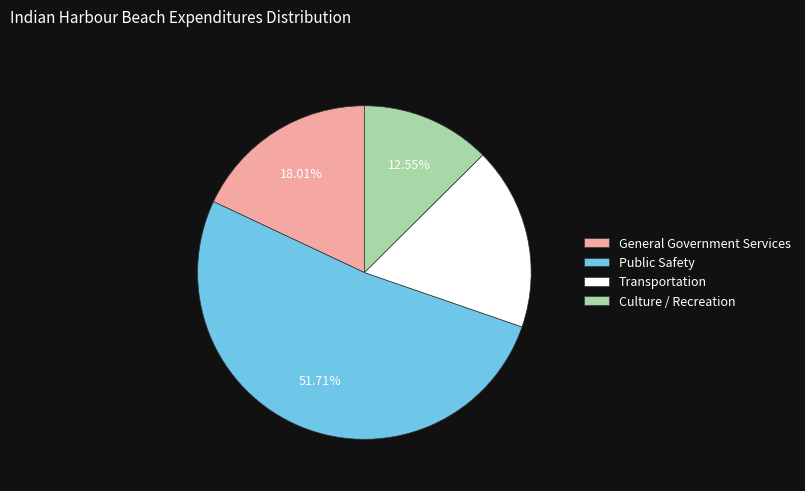

Is the sum of General Government Services and Culture / Recreation greater than half?

No